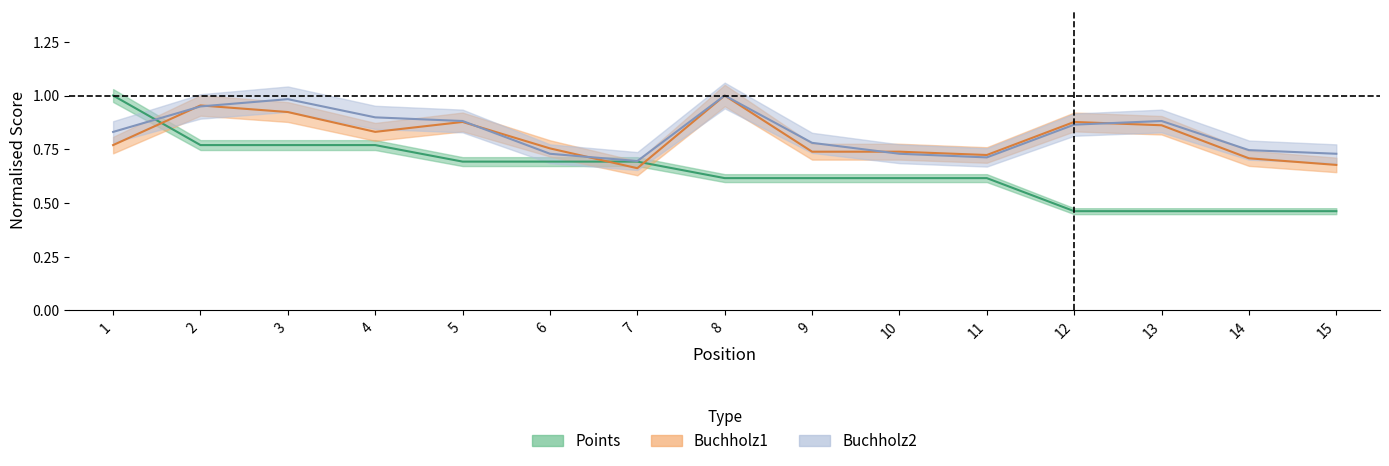

At which label is Buchholz1 closest to 0?

7